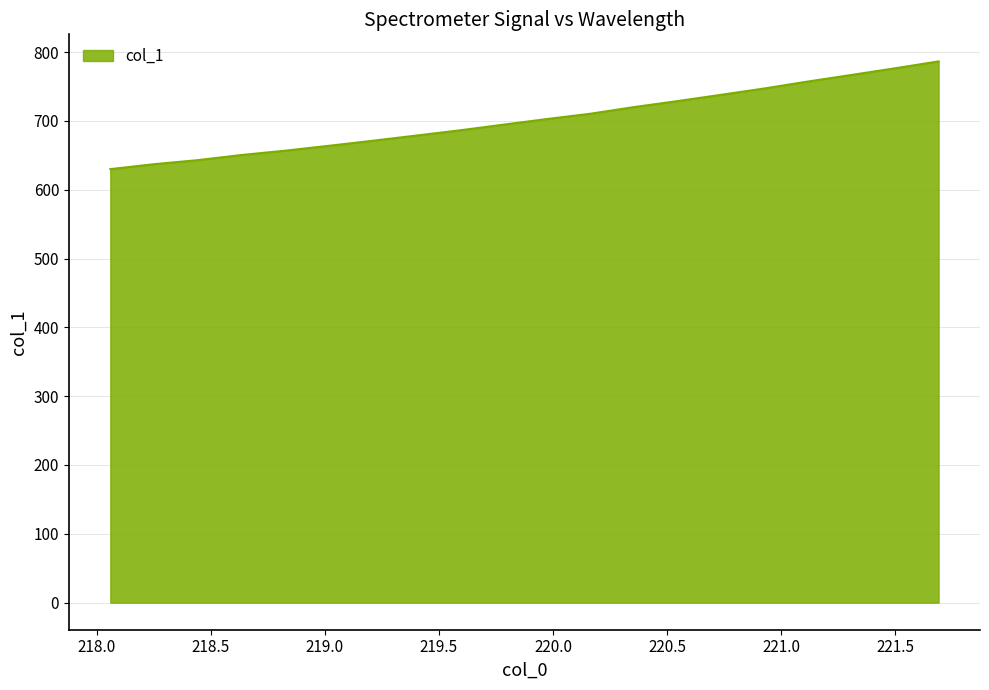

What is the greatest value displayed?

786.4